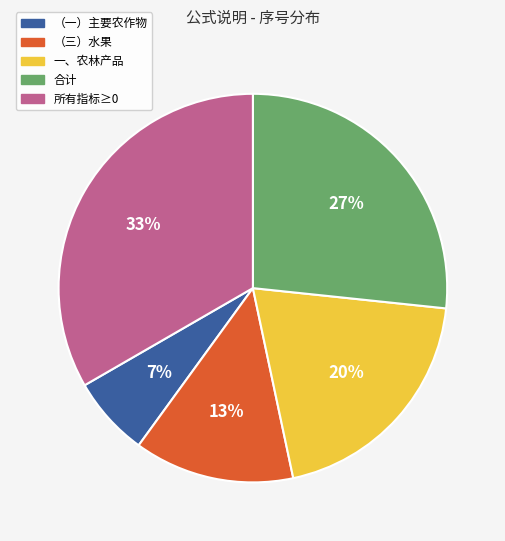

Which category has the biggest portion of the pie?

所有指标≥0